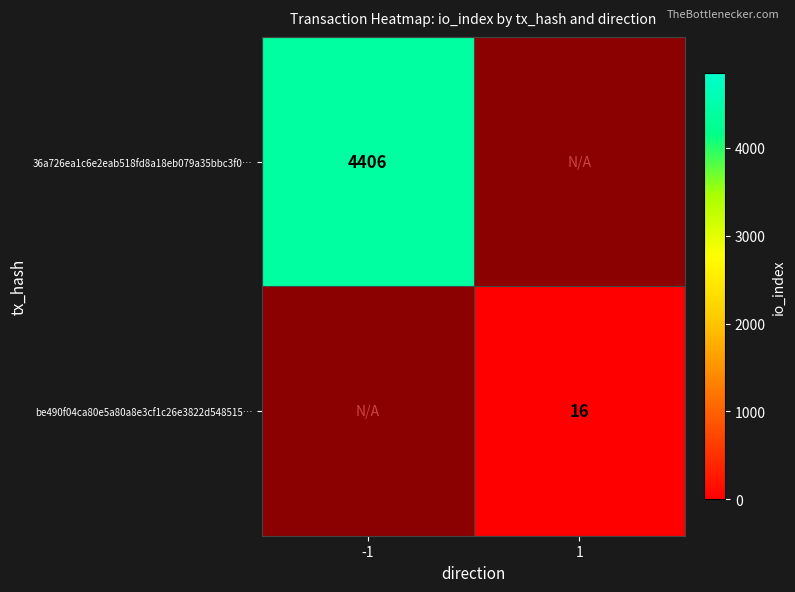

Is it true that 36a726ea1c6e2eab518fd8a18eb079a35bbc3f0… equals 4406 at -1?

True